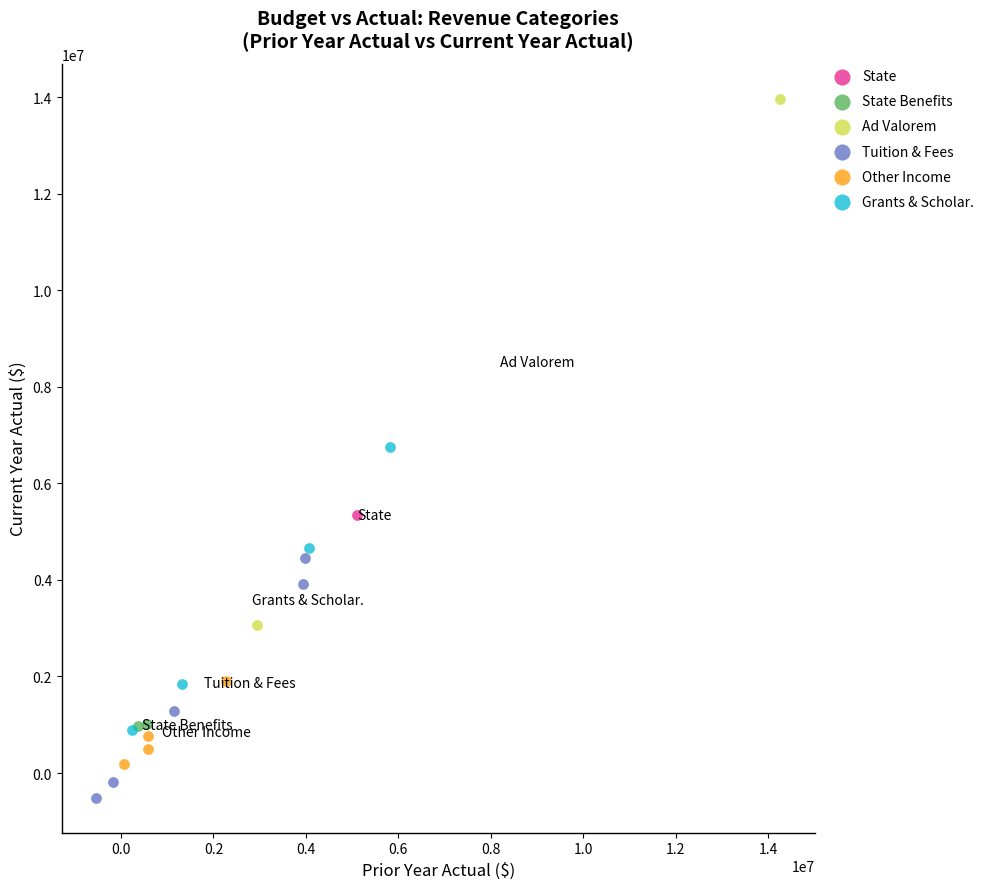

What are all the series names shown in the legend?

State, State Benefits, Ad Valorem, Tuition & Fees, Other Income, Grants & Scholar.